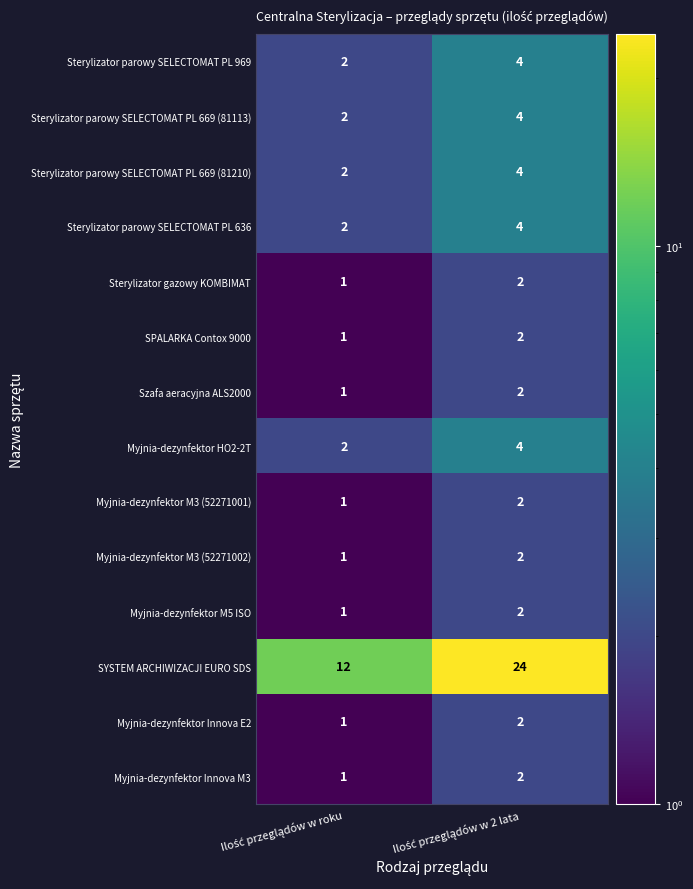

Which series has the largest total across all categories?

SYSTEM ARCHIWIZACJI EURO SDS